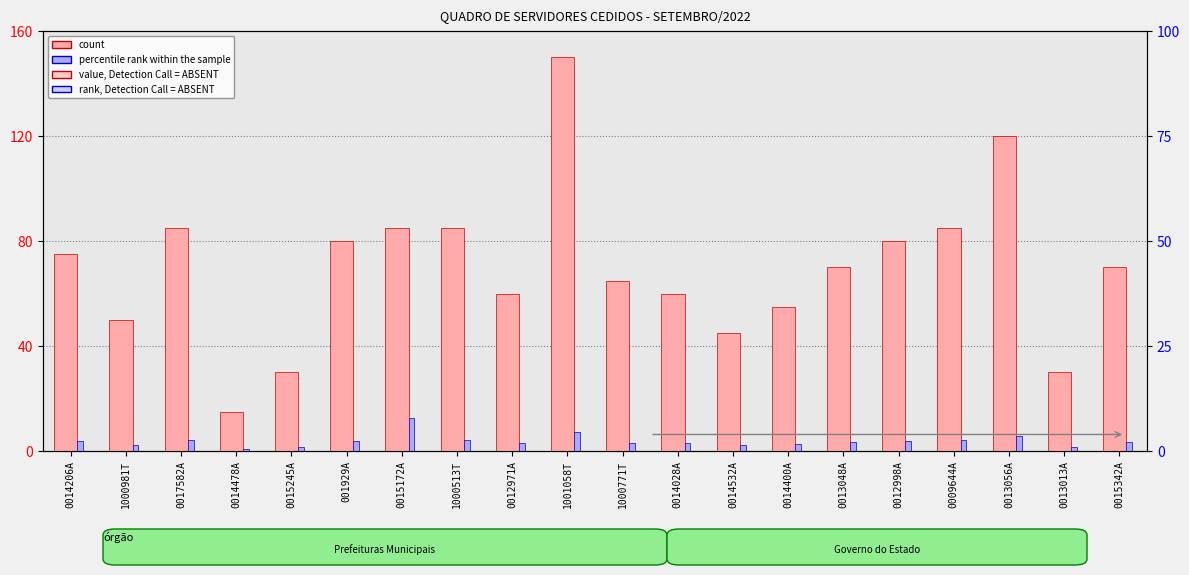

At 0014400A, list the series in order from smallest to largest.

percentile rank within the sample, count